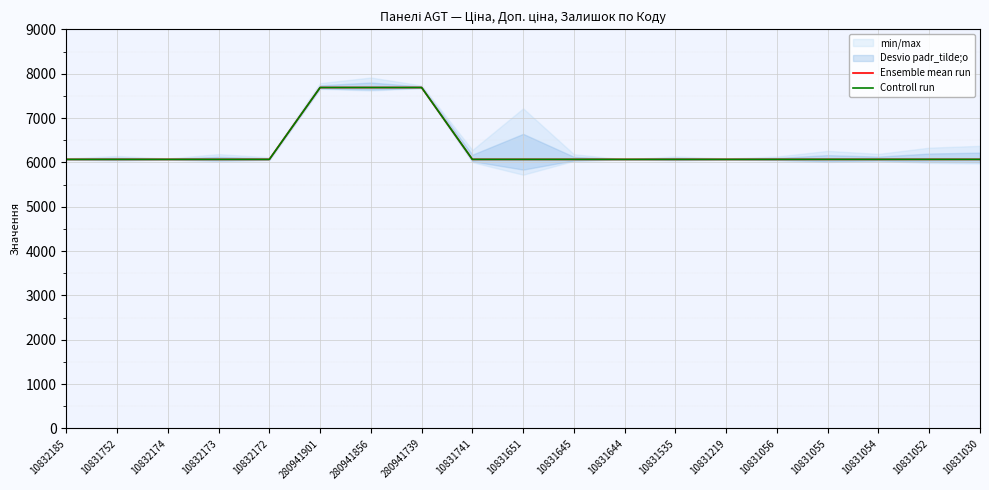

How many lines are shown in the chart?

2